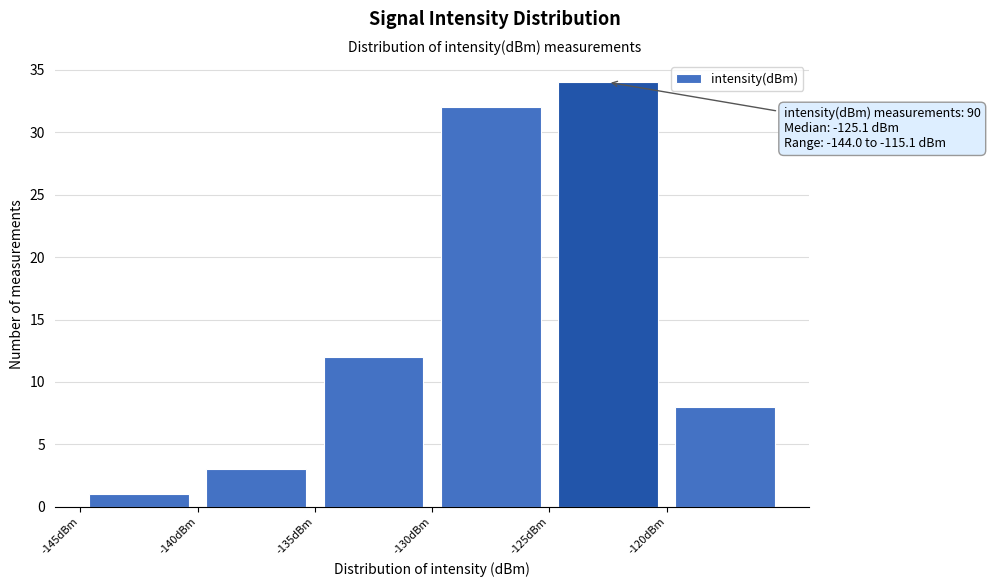

Which range on the x-axis has the tallest bar?

-125 to -120